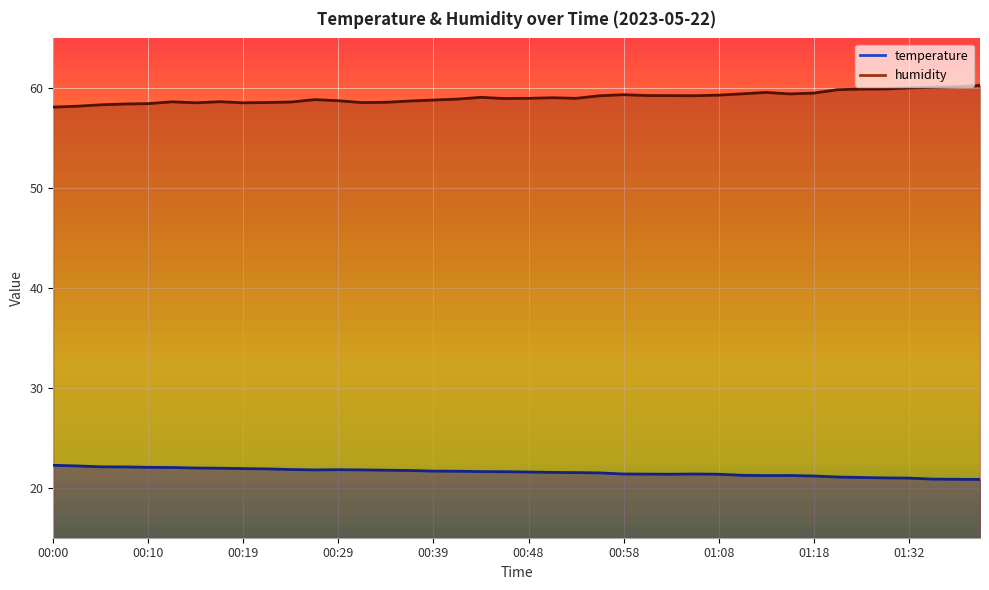

What is the spread (max minus min) of values at 01:32?

39.1